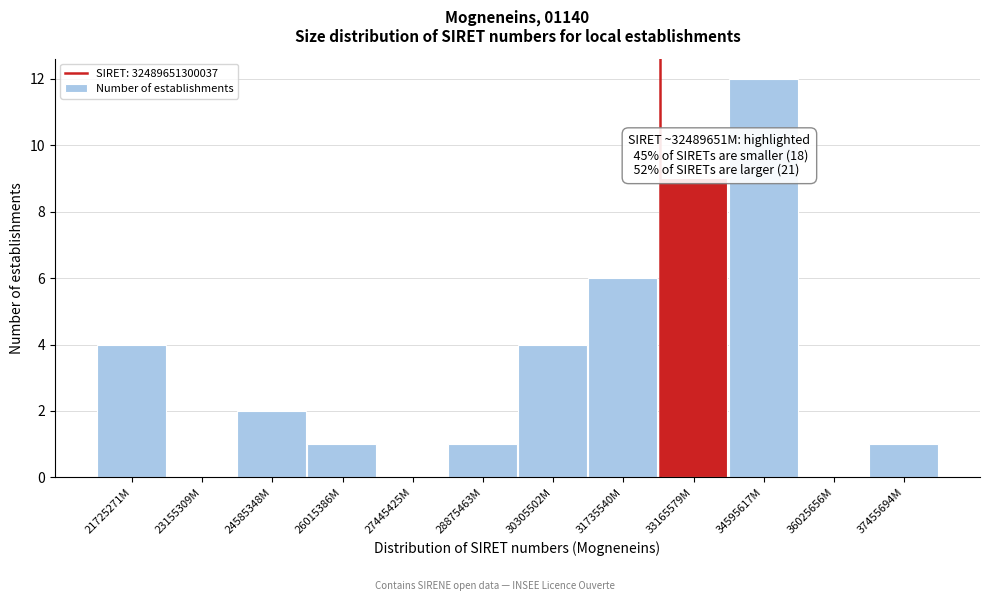

Reading right to left, extract all data points from this chart.

37455694M=1	36025656M=0	34595617M=12	33165579M=9	31735540M=6	30305502M=4	28875463M=1	27445425M=0	26015386M=1	24585348M=2	23155309M=0	21725271M=4